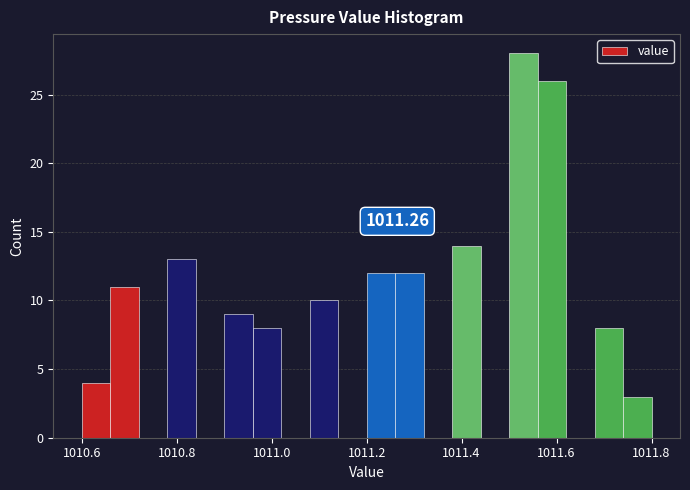

Read against the x-axis, roughly where is the centre of the tallest bar?

1011.54